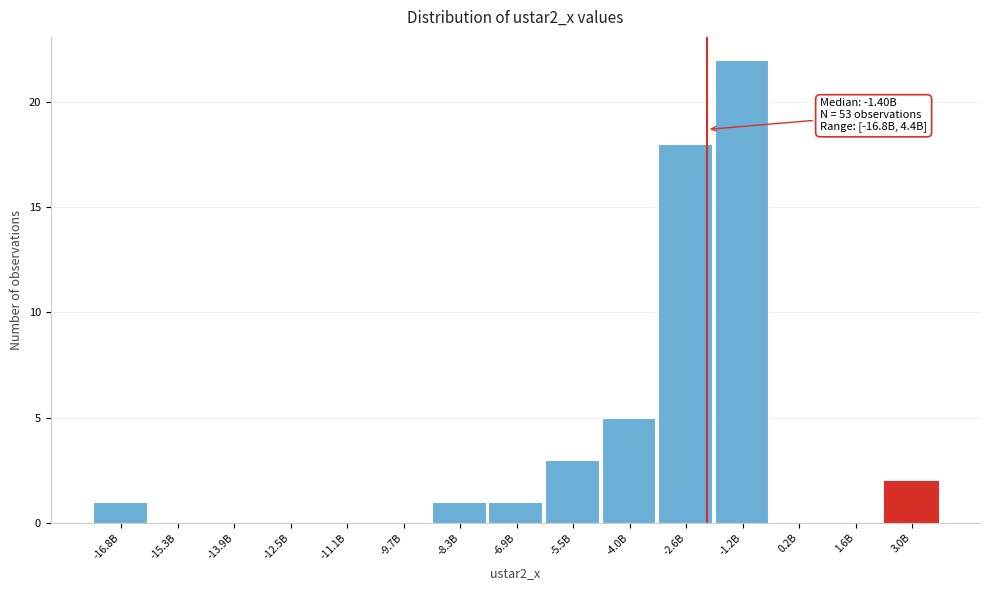

Reading left to right, transcribe all the data shown in this chart.

-16.8B=1	-15.3B=0	-13.9B=0	-12.5B=0	-11.1B=0	-9.7B=0	-8.3B=1	-6.9B=1	-5.5B=3	-4.0B=5	-2.6B=18	-1.2B=22	0.2B=0	1.6B=0	3.0B=2